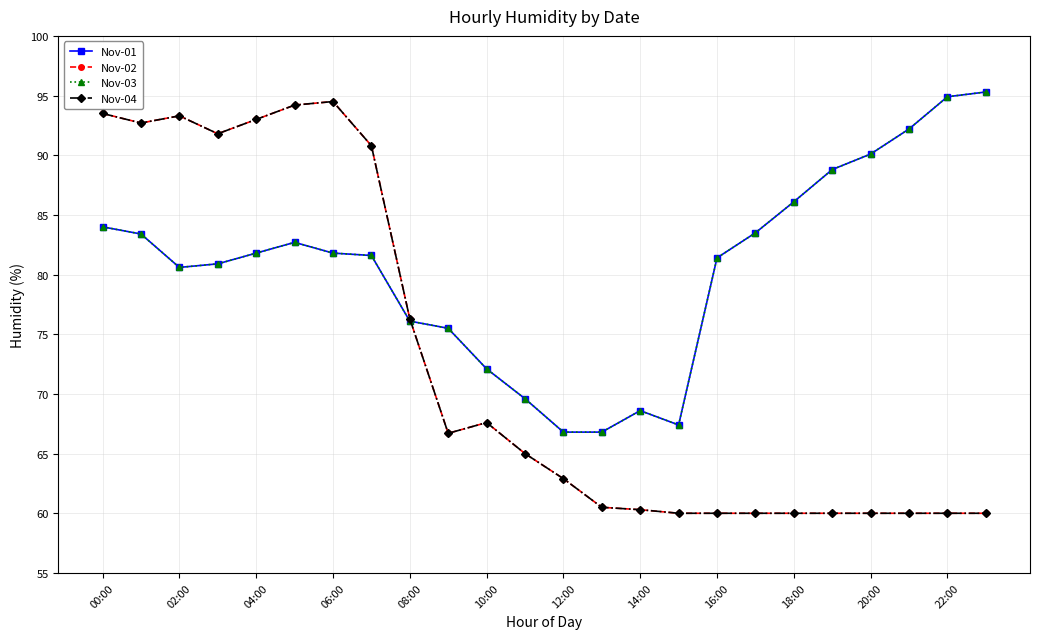

Which category has the lowest value across all series?

15